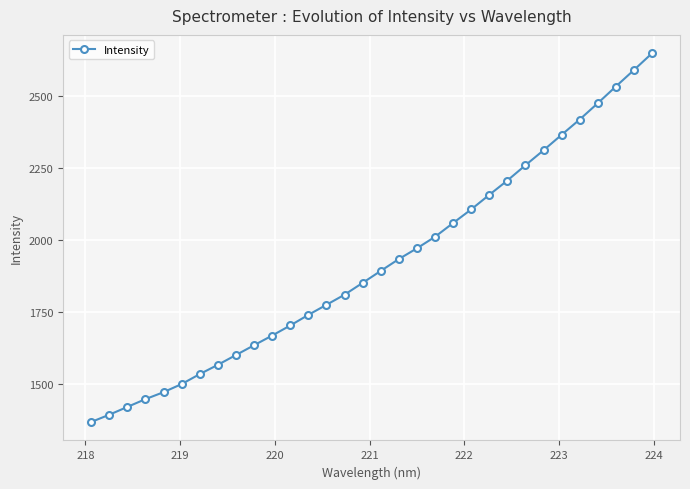

What is the sum of all values?

61435.6